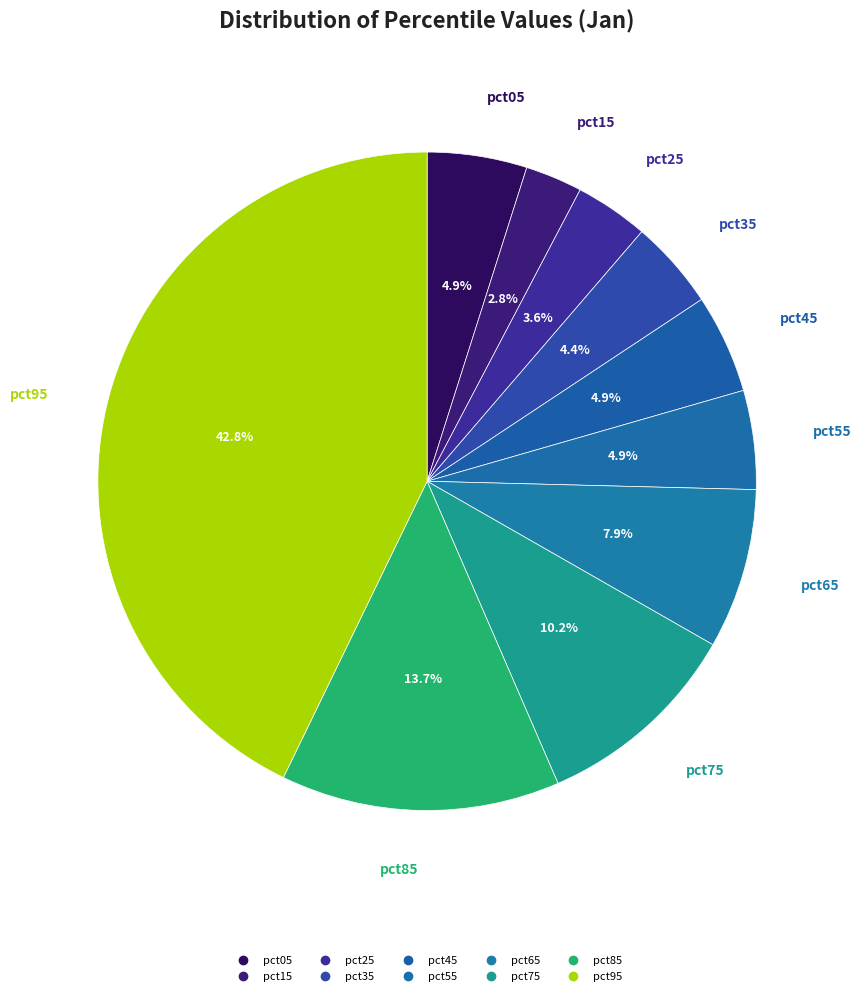

Is the sum of pct25 and pct75 greater than half?

No